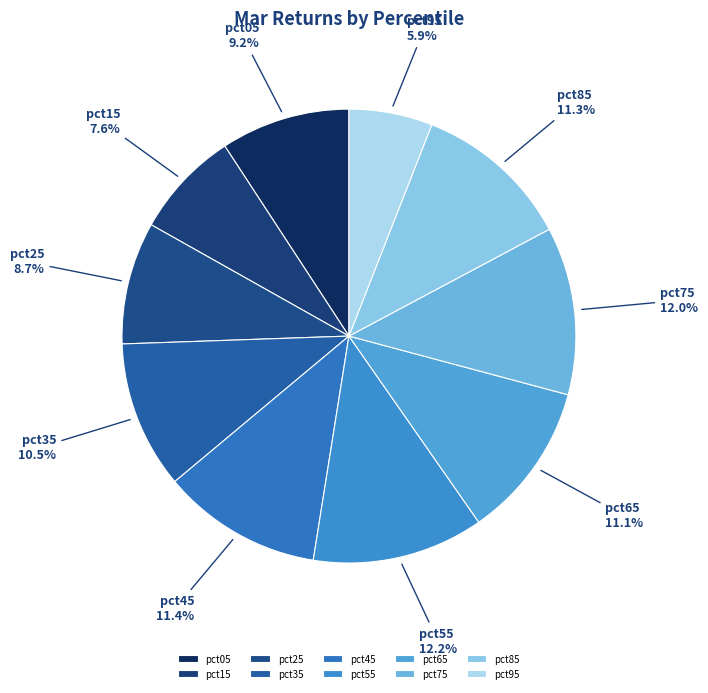

Combined, what portion of the pie is pct55 and pct45?

23.6%